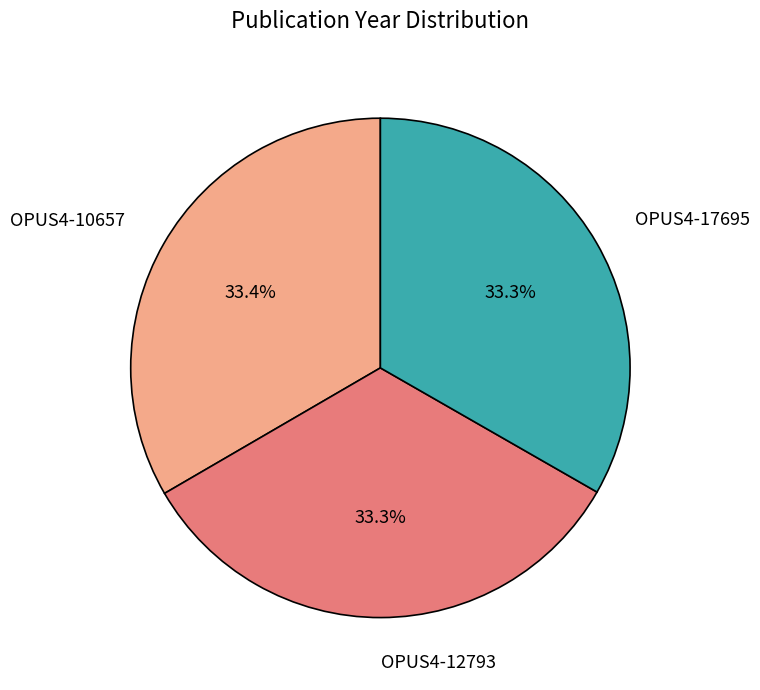

To the nearest percent, what portion does OPUS4-17695 represent?

33%